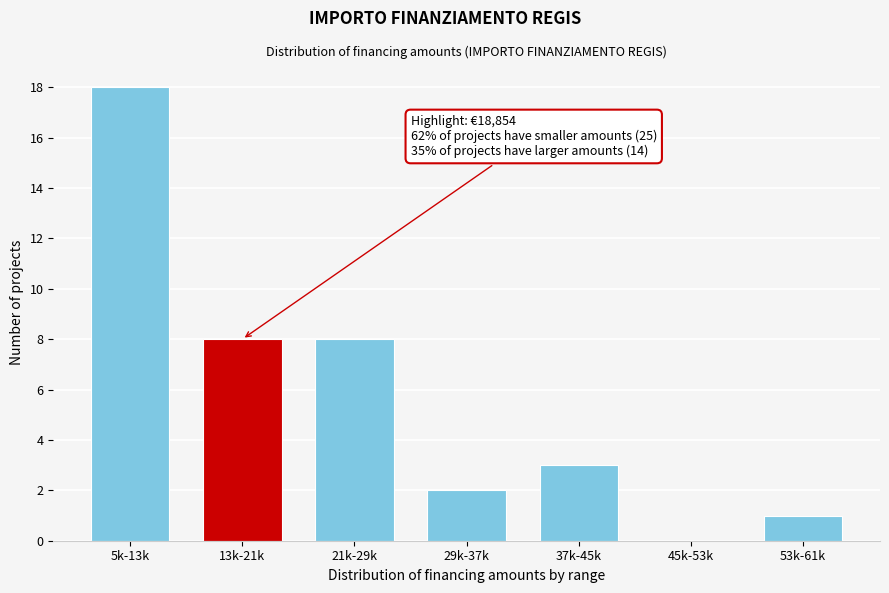

Reading right to left, extract all data points from this chart.

53k-61k=1	45k-53k=0	37k-45k=3	29k-37k=2	21k-29k=8	13k-21k=8	5k-13k=18